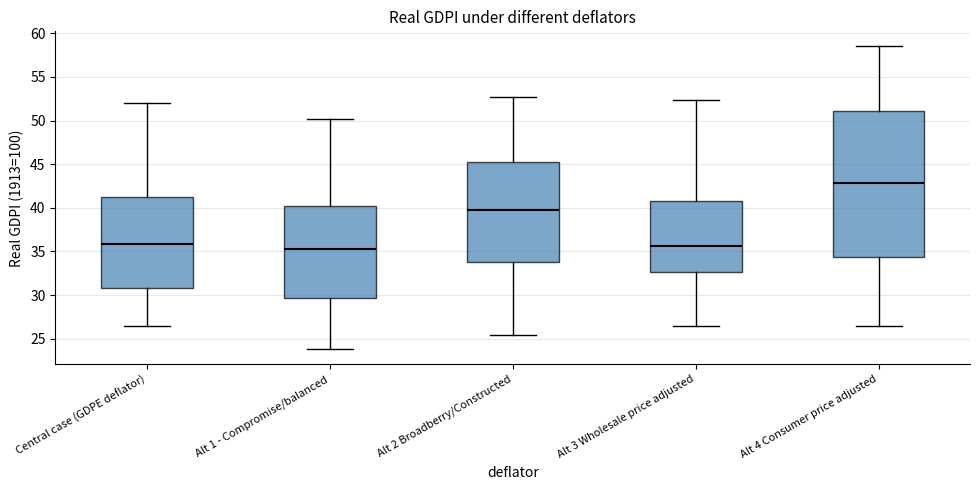

Comparing the boxes themselves (not the whiskers), which one is the tallest?

Alt 4 Consumer price adjusted